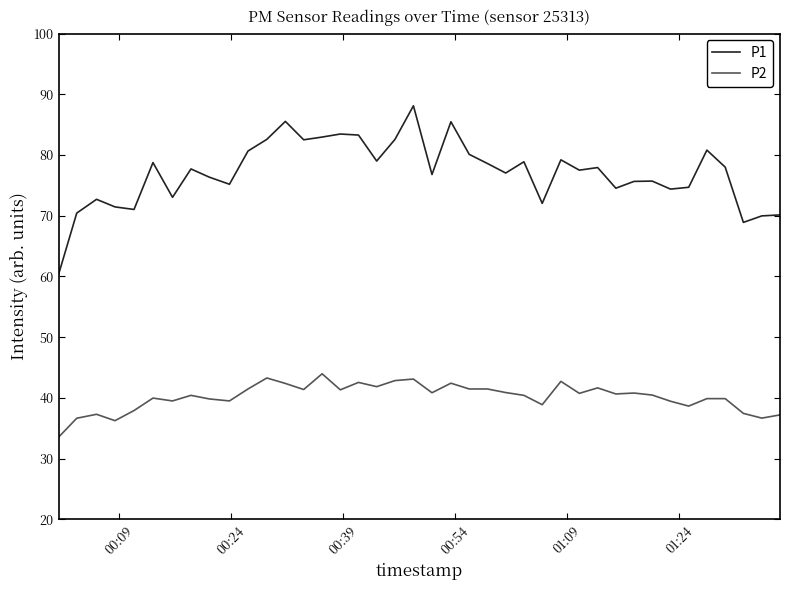

True or false: P1 and P2 cross at least once.

False